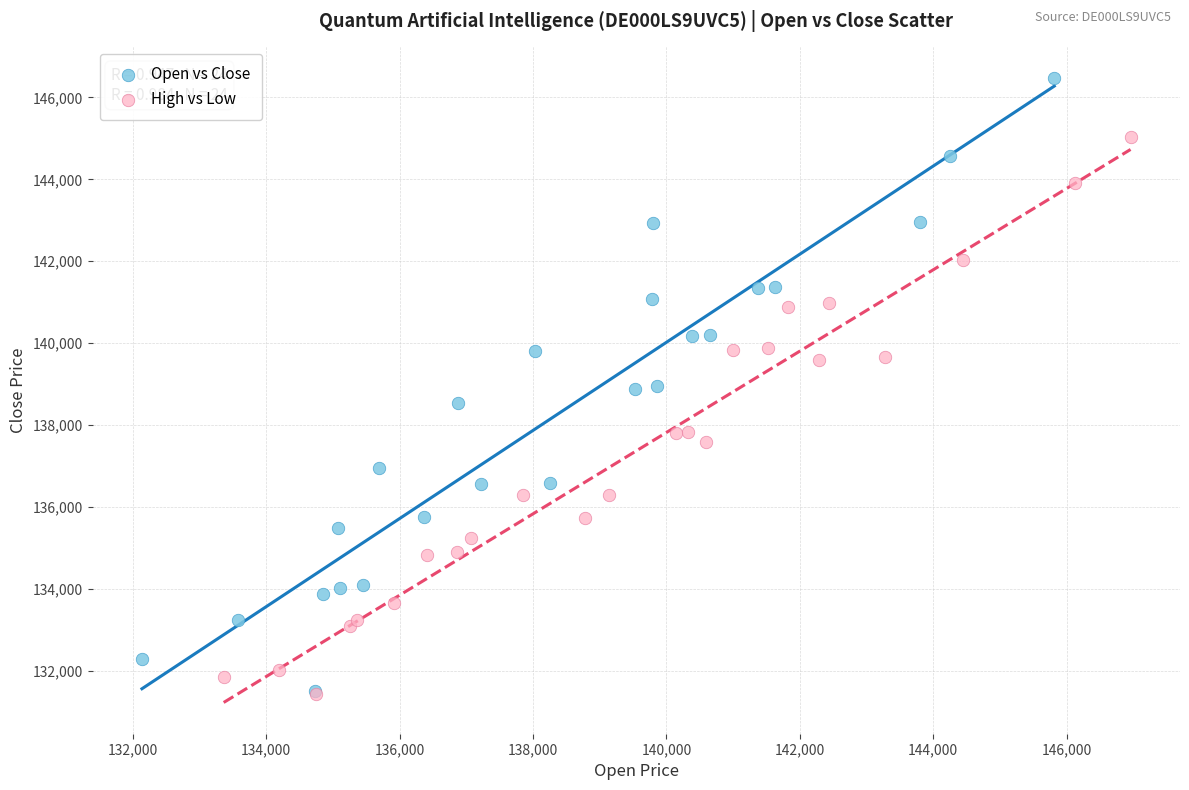

Which series contains the highest Y value?

Open vs Close